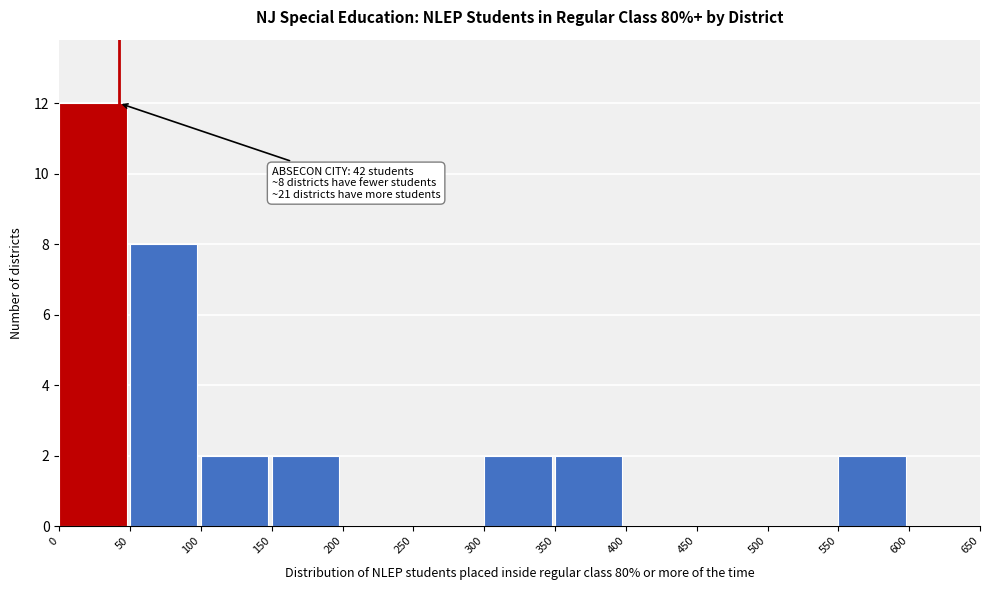

Over which range of the x-axis is the bar tallest?

0 to 50